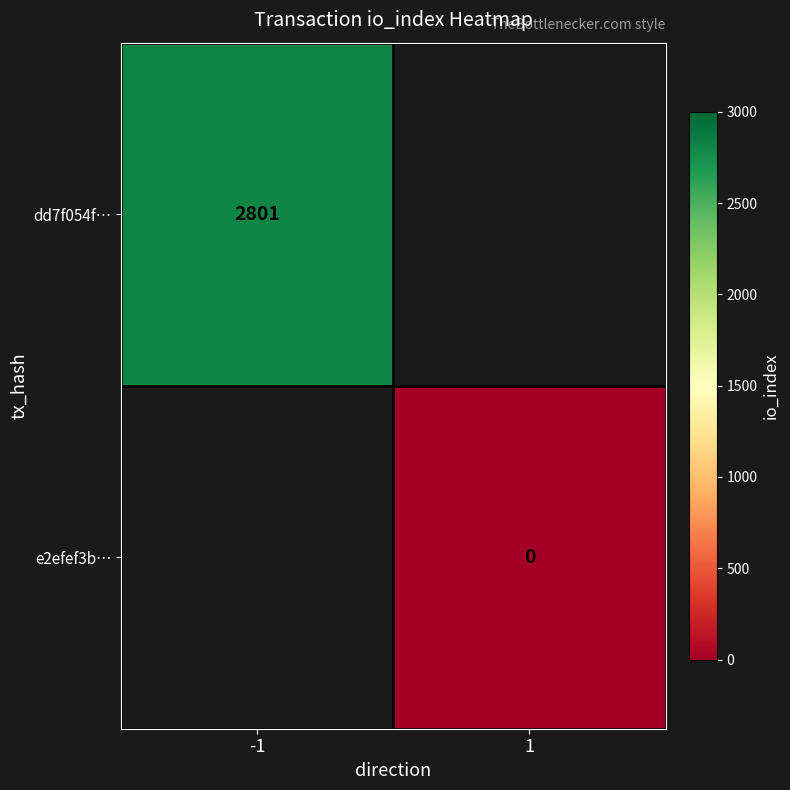

True or false: dd7f054f… has a value of 3942 at -1.

False